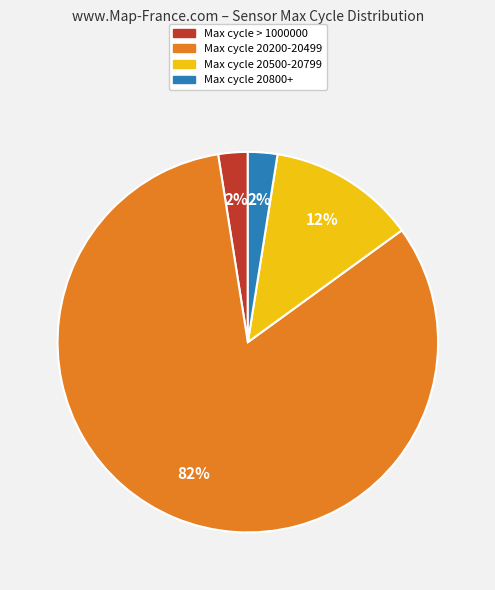

Is there a majority slice in this chart?

Yes